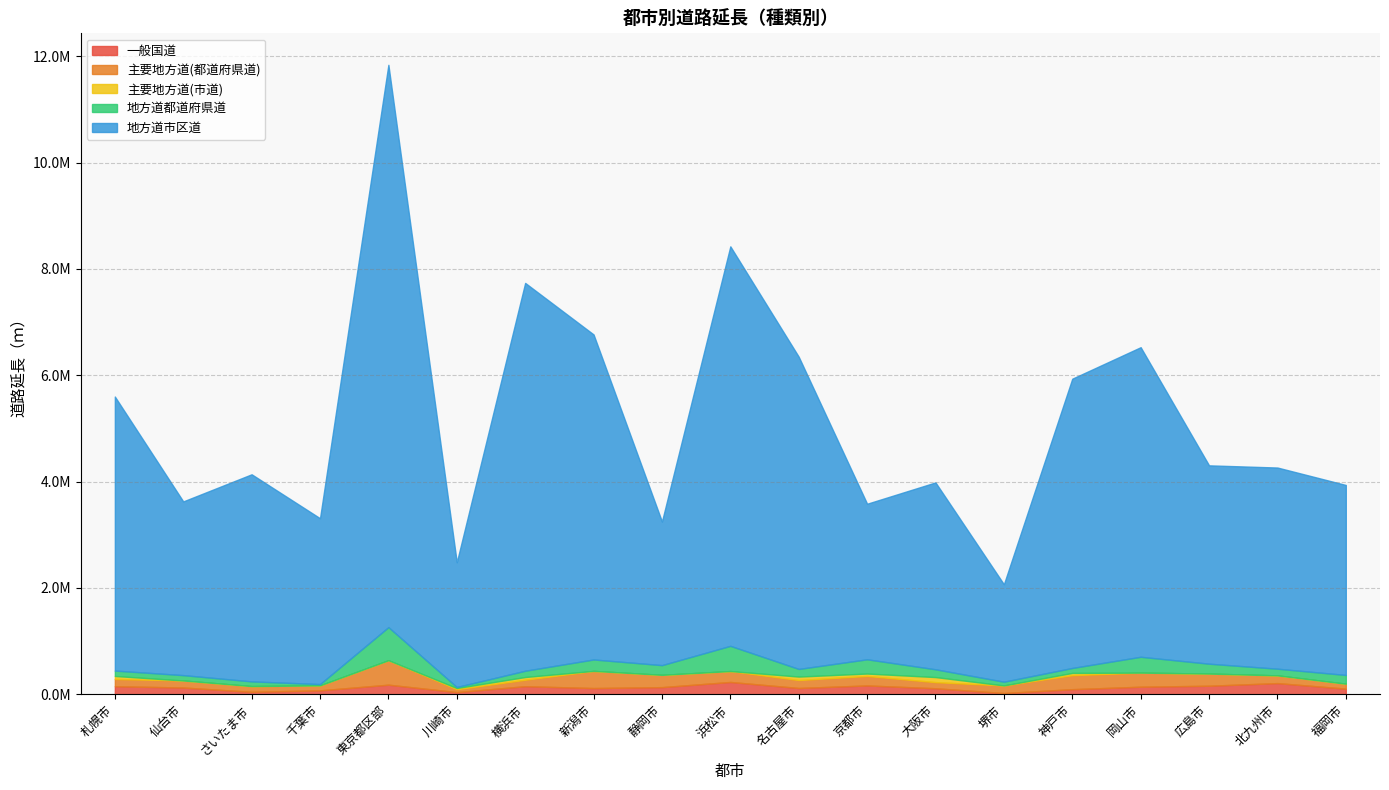

What is the greatest value displayed?

10574976